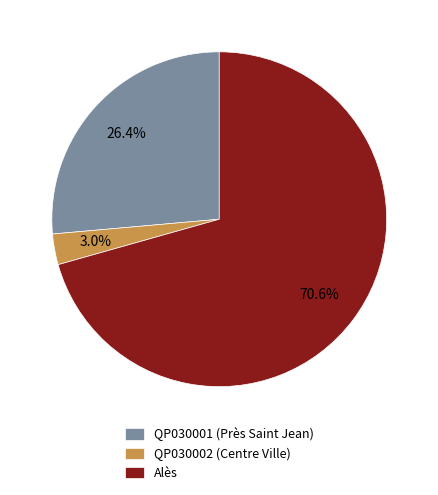

Between QP030002 (Centre Ville) and QP030001 (Près Saint Jean), which is larger?

QP030001 (Près Saint Jean)